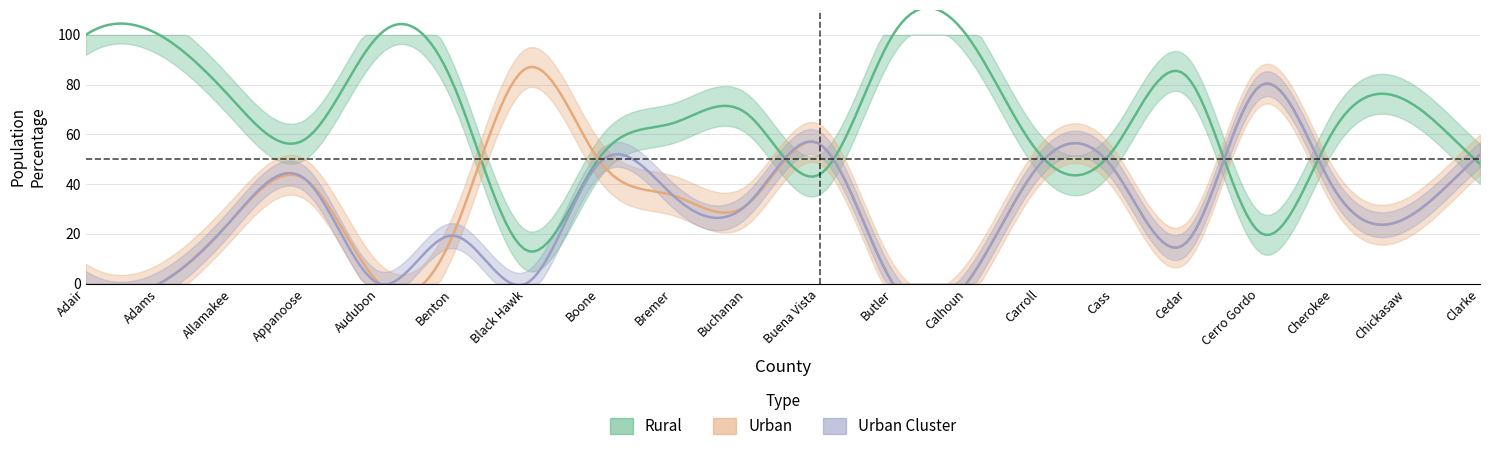

What position from the left is Chickasaw?

19